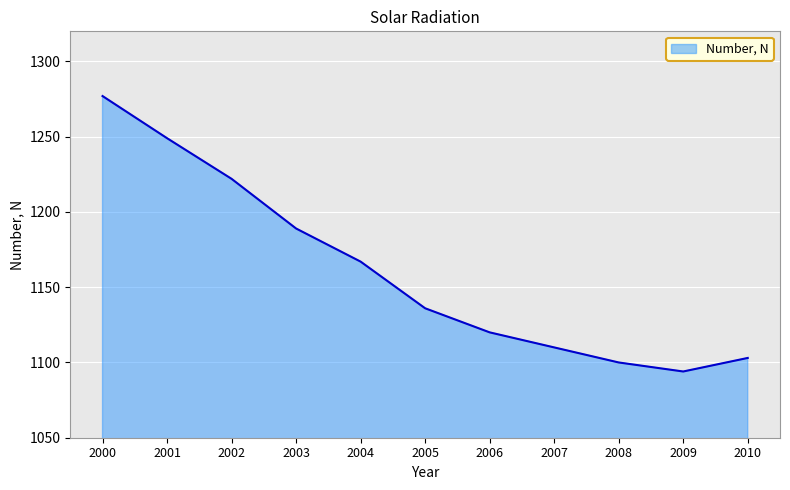

Which label corresponds to the smallest value in the chart?

2009